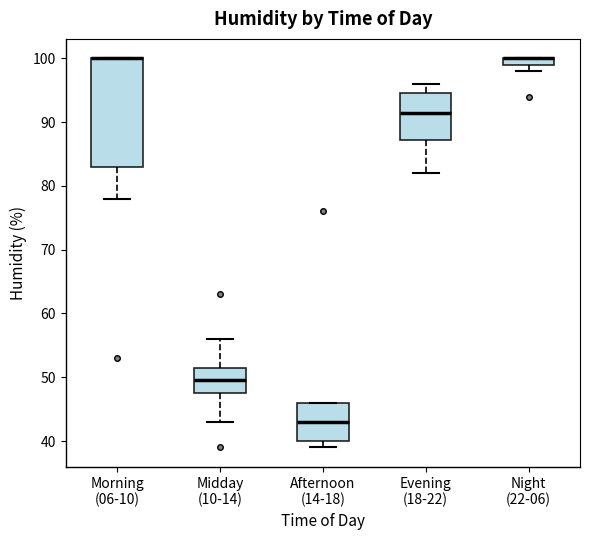

Where is the upper edge of the box for Morning (06-10) on the y-axis? The values are not printed on the chart, so give them approximately, as read against the axis.

100